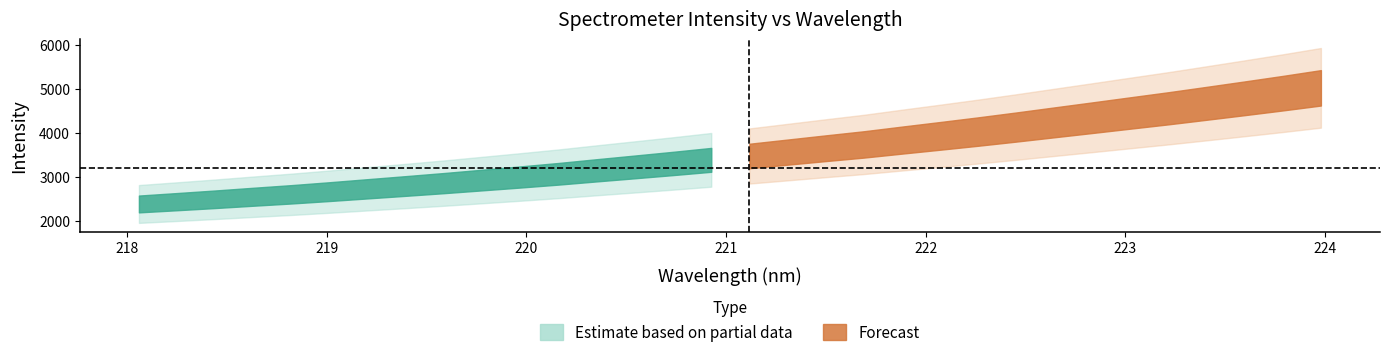

What is the difference between the maximum and minimum values in the intensity series?

2634.4